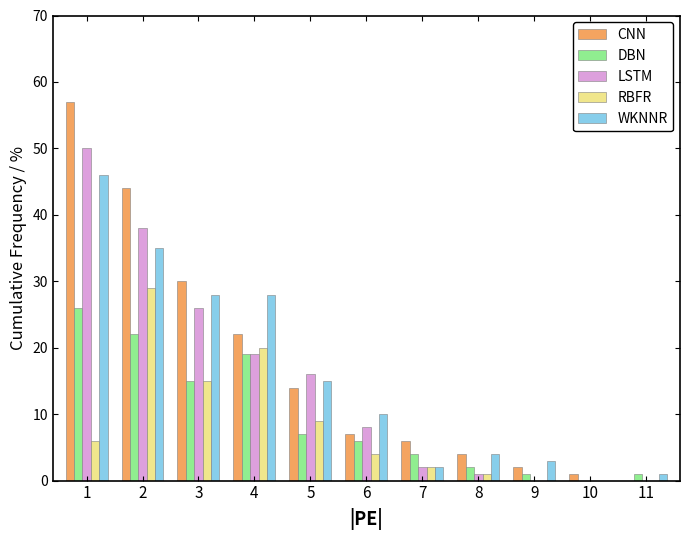

Where is LSTM nearest to the value 25?

3